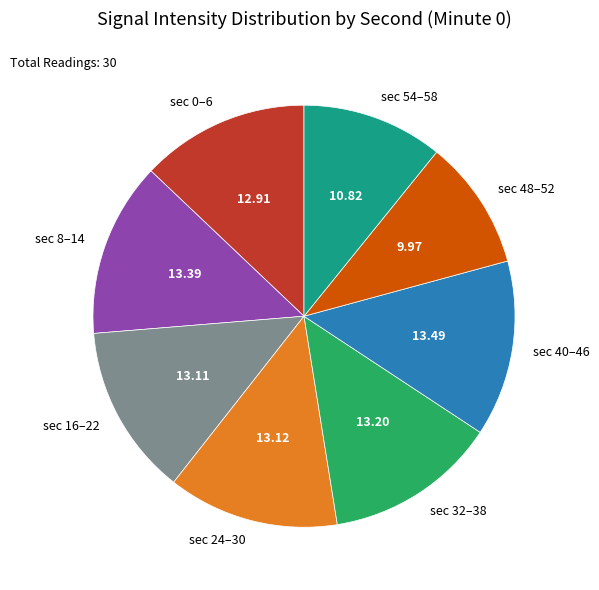

Between sec 16–22 and sec 48–52, which is larger?

sec 16–22